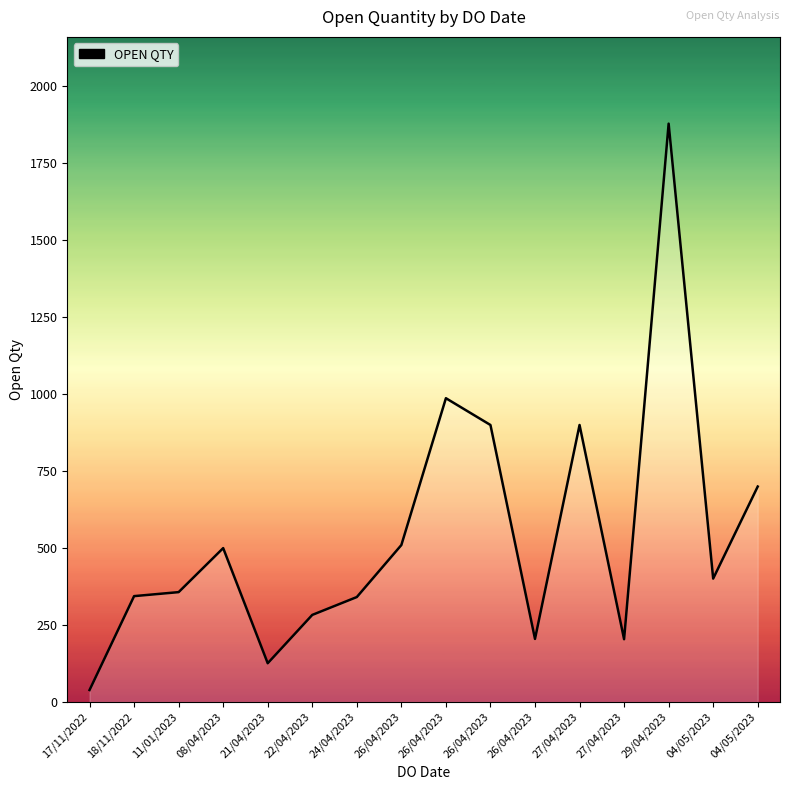

How many lines are shown in the chart?

1